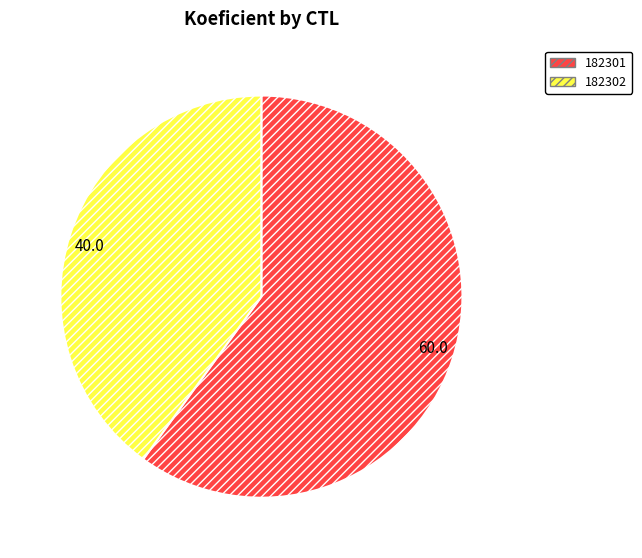

How many segments does this pie chart have?

2